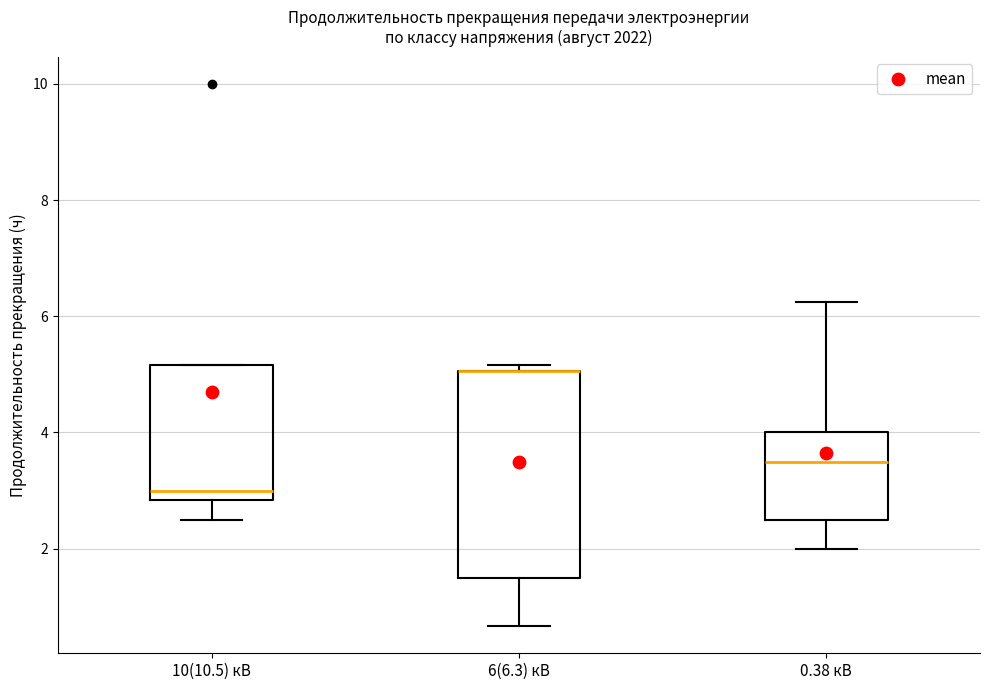

Reading left to right, transcribe this box plot: for each box, give where its median line is, the range the box spans, and where its two whiskers end, as read against the y-axis. The values are not printed on the chart, so give them approximately, as read against the axis.

10(10.5) кВ: median 3.0, box 2.8 to 5.2, whiskers 2.6 to 5.2
6(6.3) кВ: median 5.0 (drawn on the box's upper edge), box 1.6 to 5.0, whiskers 0.6 to 5.2
0.38 кВ: median 3.6, box 2.6 to 4.0, whiskers 2.0 to 6.2